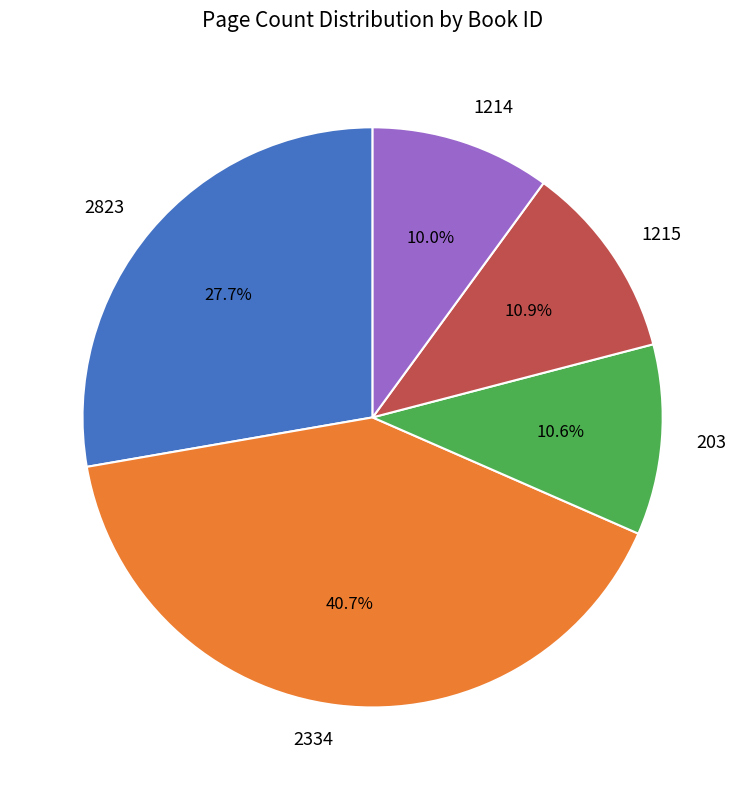

Combined, do 2823 and 2334 account for over 50%?

Yes